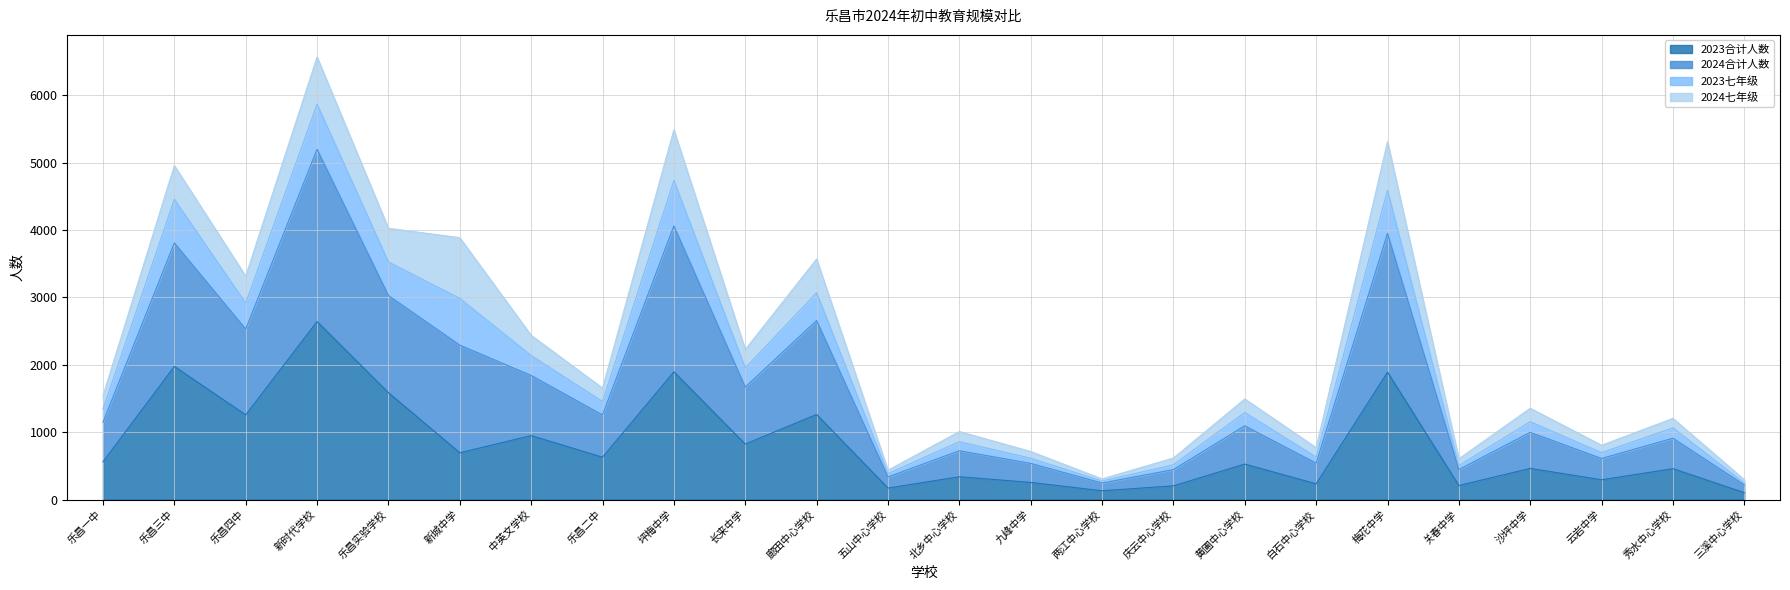

What is the sum of the 2023合计人数 values at 乐昌四中 and 五山中心学校?

1426